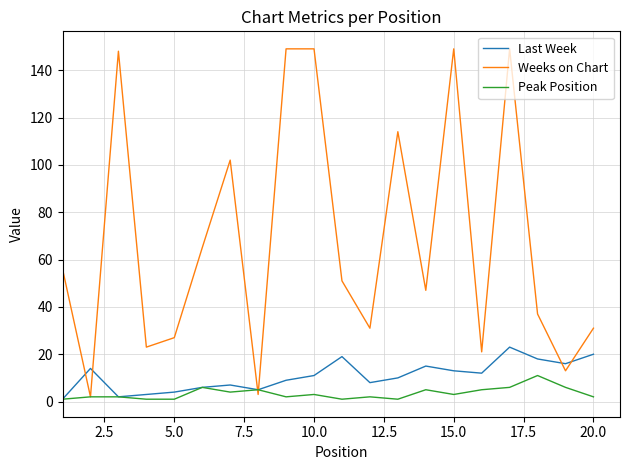

What is the sum of all Last Week values?

216